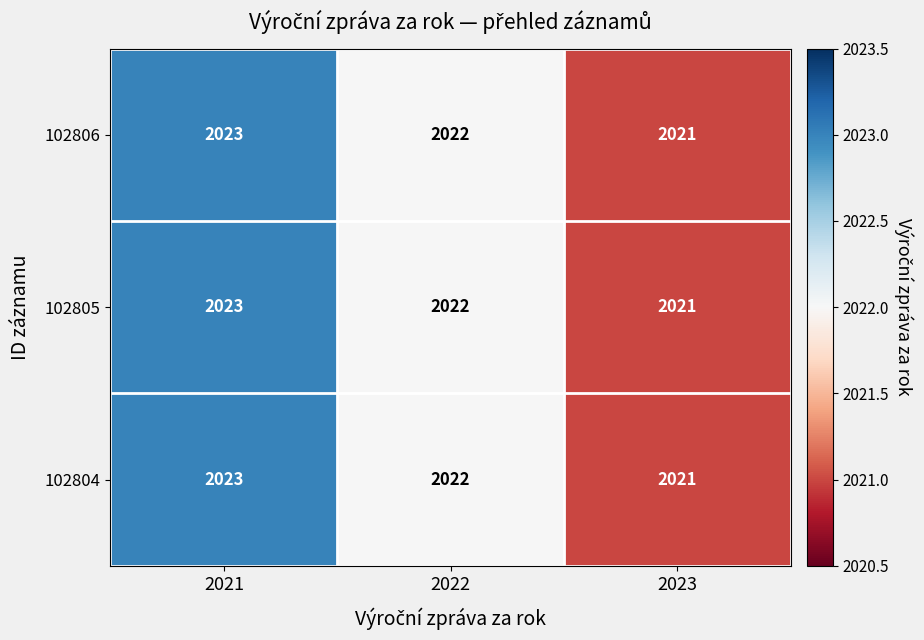

The value of 102806 at 2022 is 2022. True or false?

True